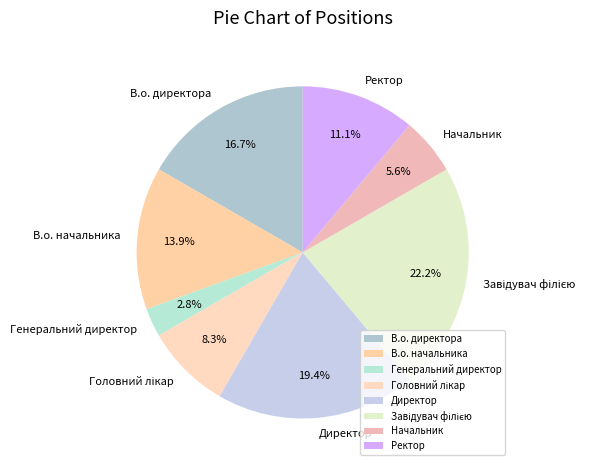

How many slices are in this pie chart?

8